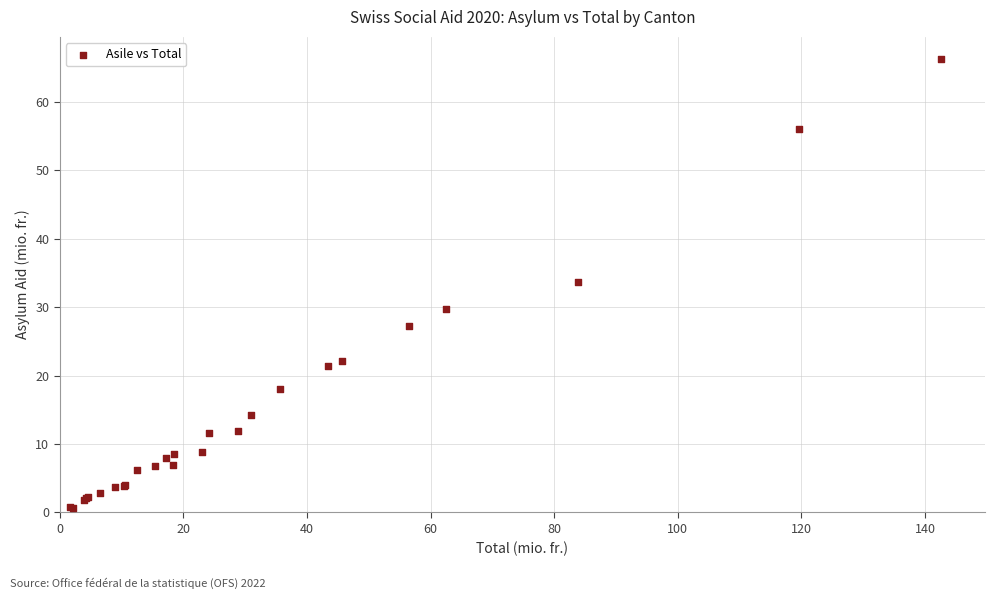

What Y value in the scatter plot is closest to 33?

33.7